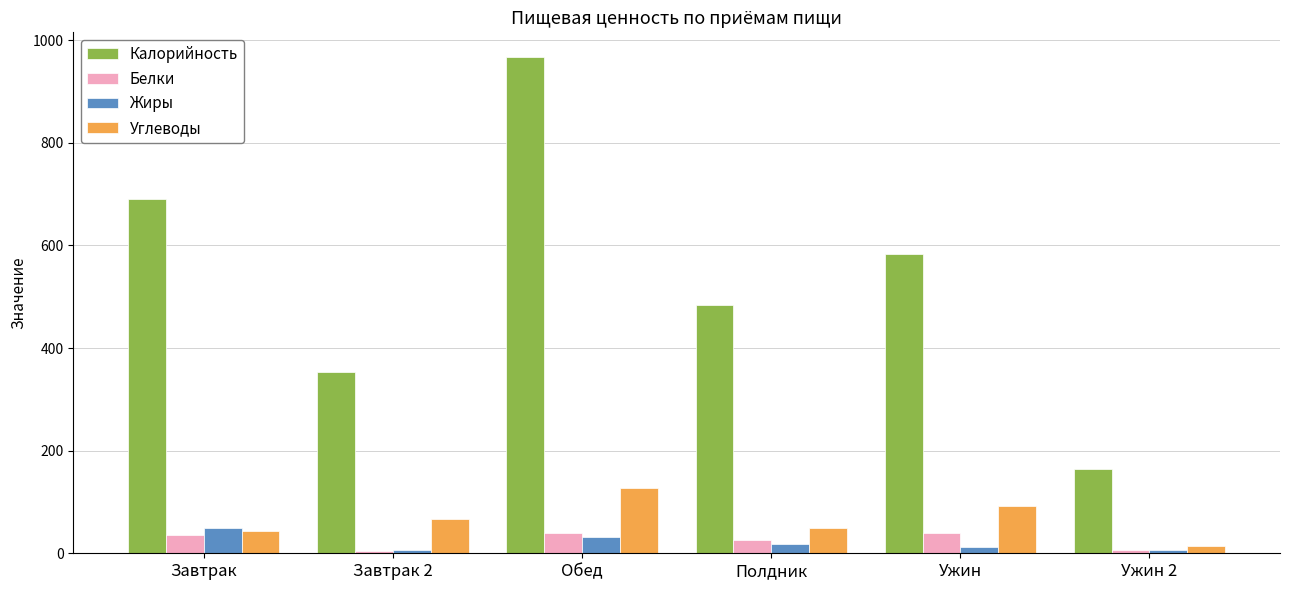

What is the difference between the maximum and second lowest values in the Белки series?

33